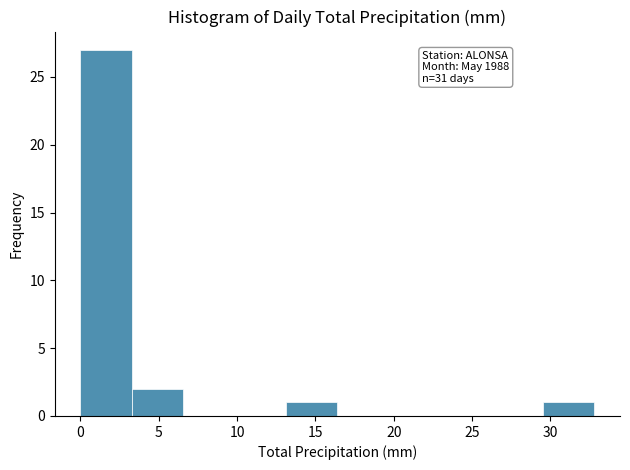

Over which range of the x-axis is the bar tallest?

0.0 to 3.5